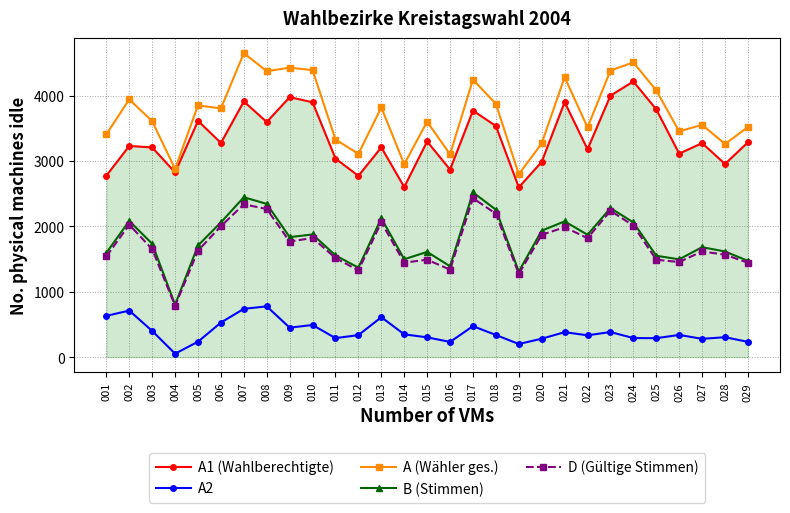

At which category does B (Stimmen) reach its first local peak?

002